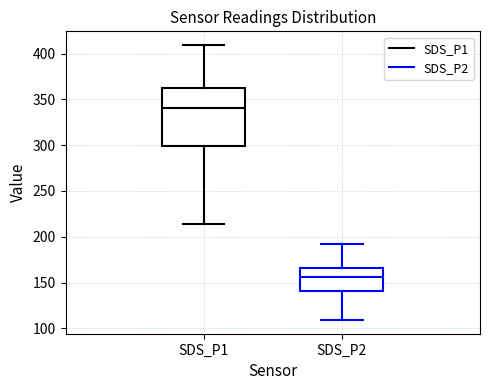

Where does the upper whisker of the box for SDS_P1 end on the y-axis? The values are not printed on the chart, so give them approximately, as read against the axis.

410